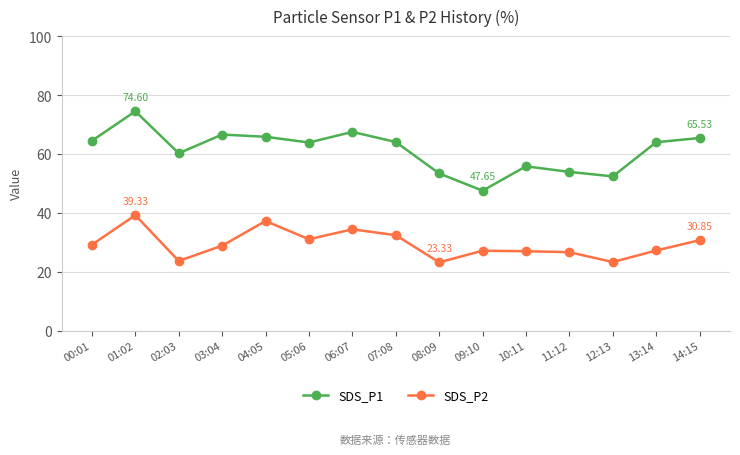

What position from the right is 07:08?

8